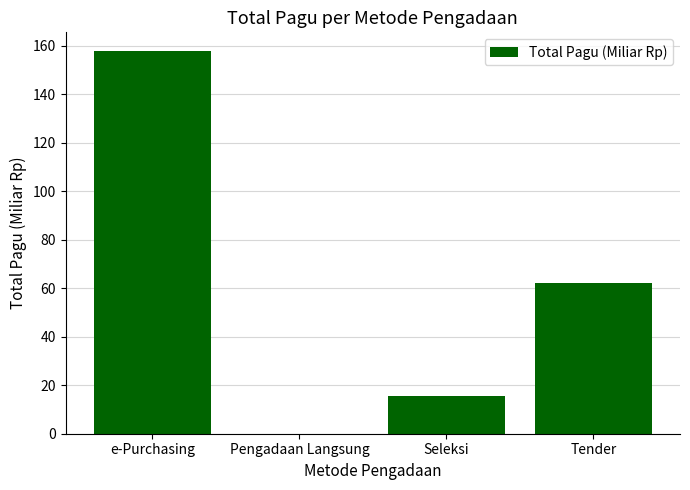

True or false: the data shows 3.3 at Seleksi.

False